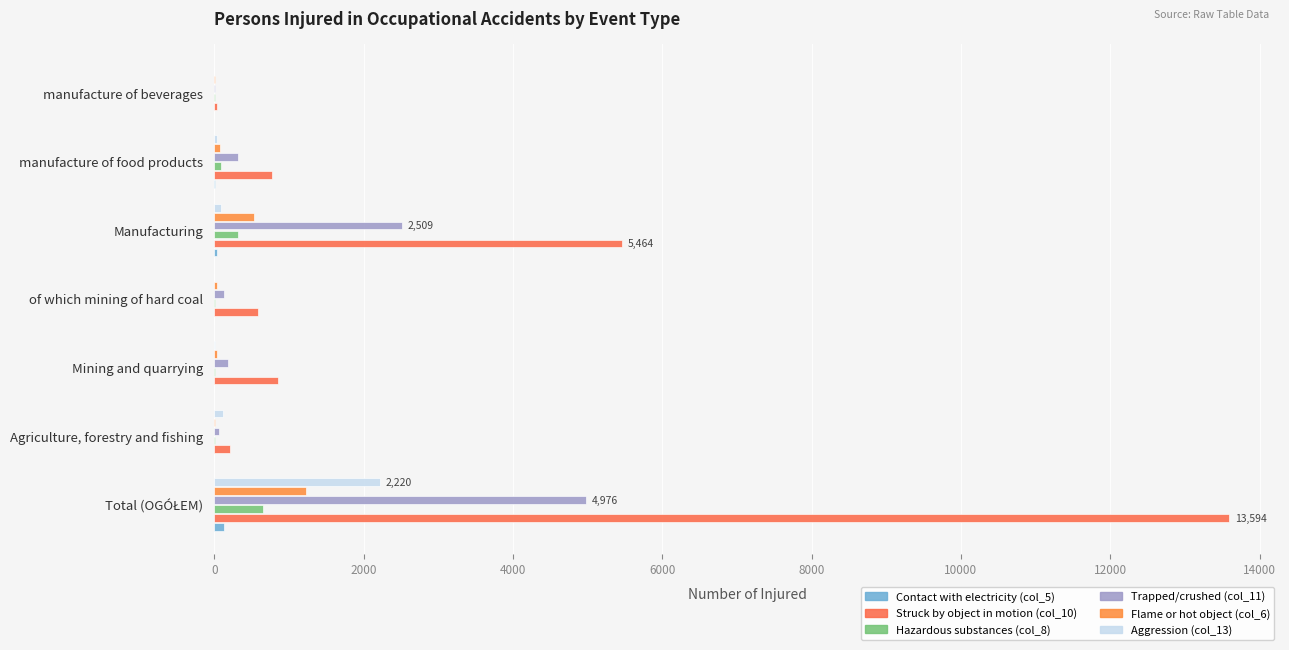

How many series are shown in this chart?

6